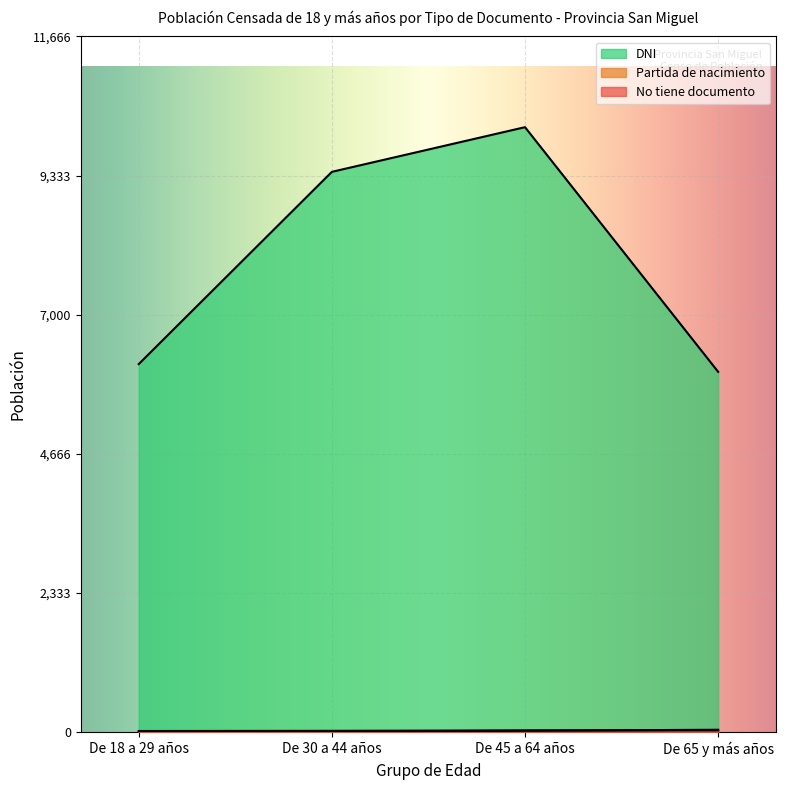

At which label does Partida de nacimiento first exceed 30?

De 65 y más años